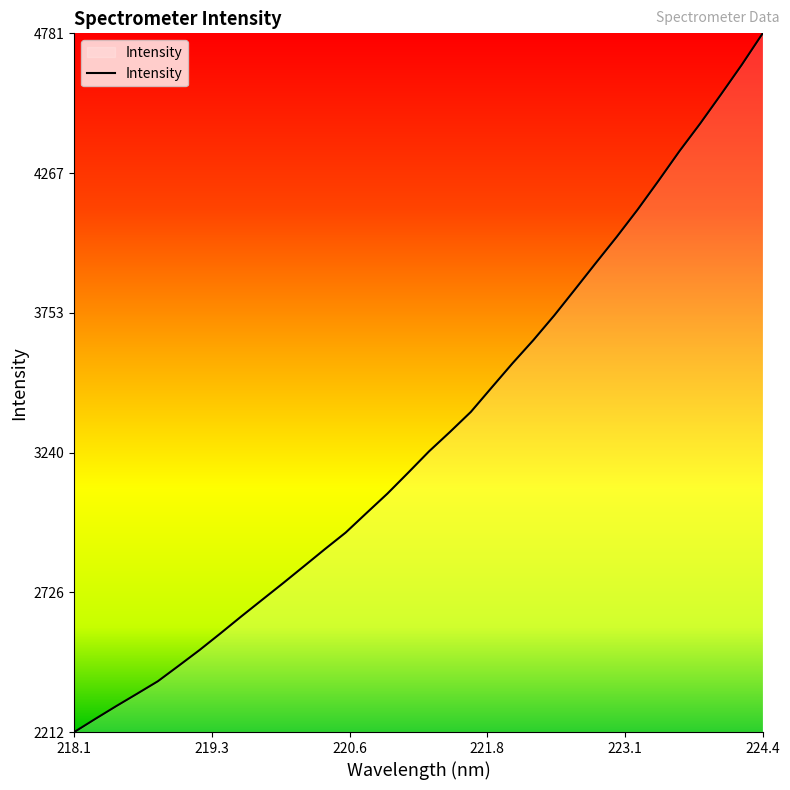

What is the difference between the maximum and minimum values?

2568.9